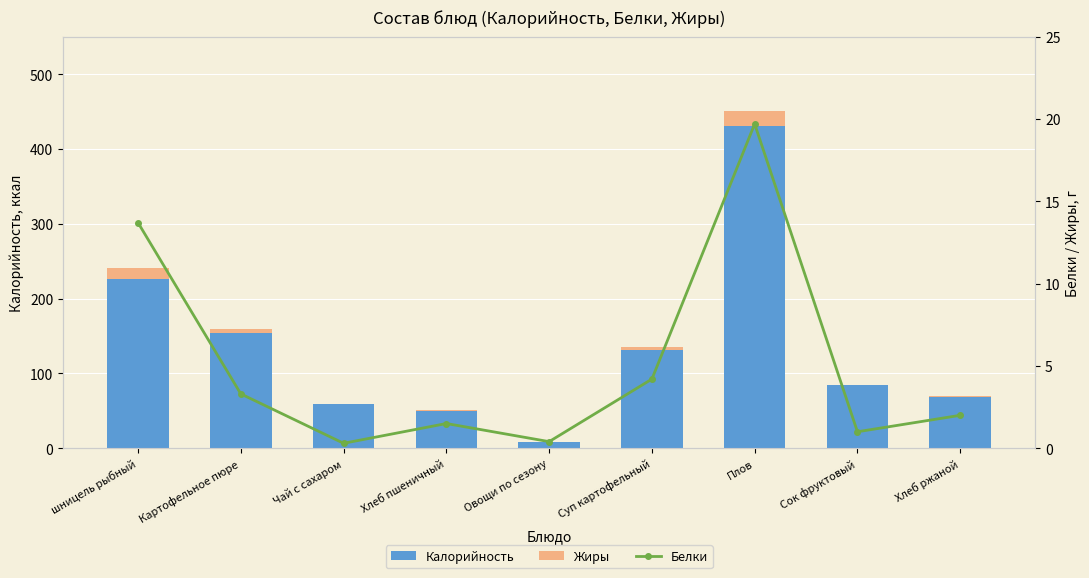

How many values in the Калорийность series exceed 85?

4